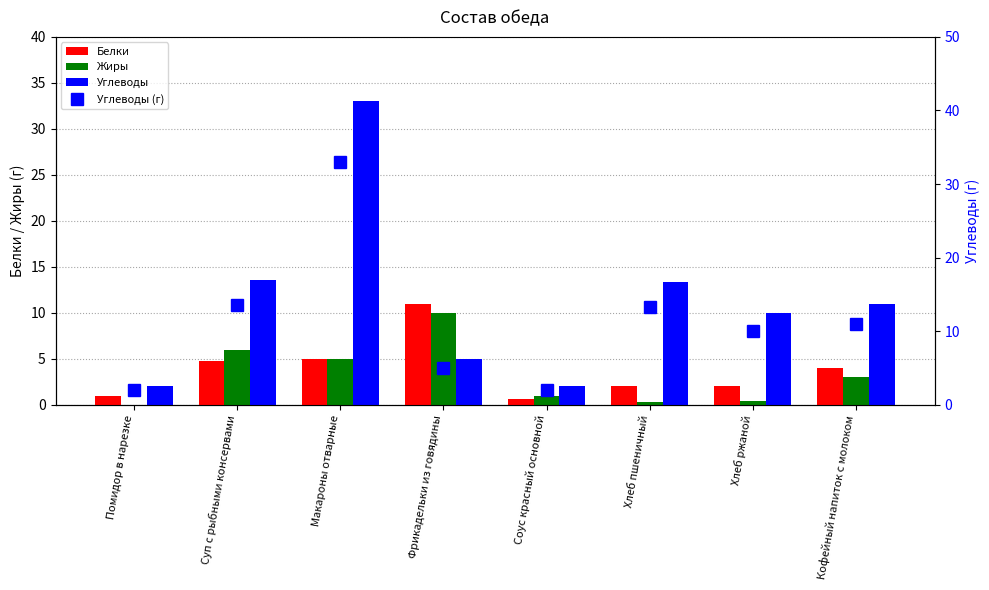

What position from the right is Макароны отварные?

6